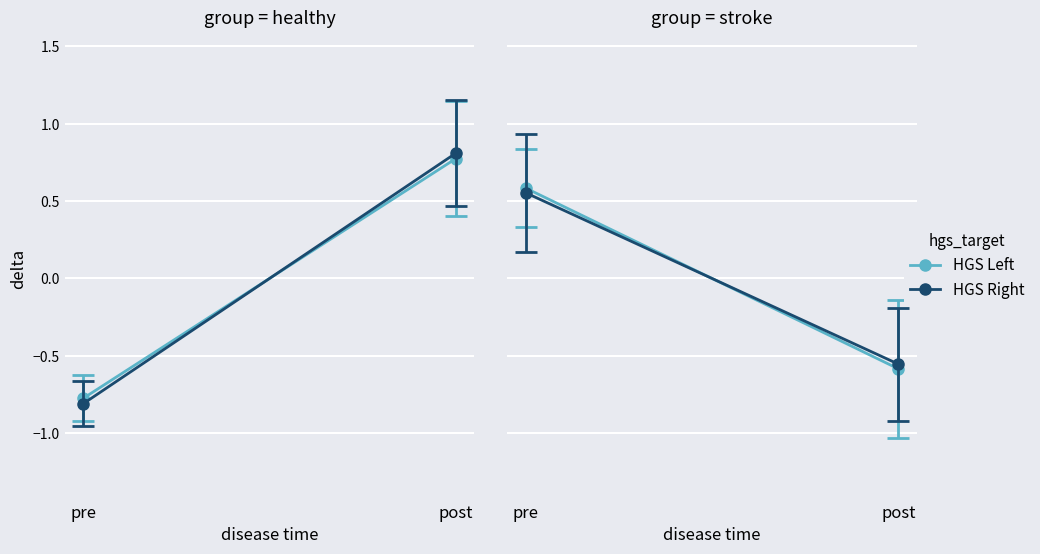

What is the label of the 2nd point from the left?

post